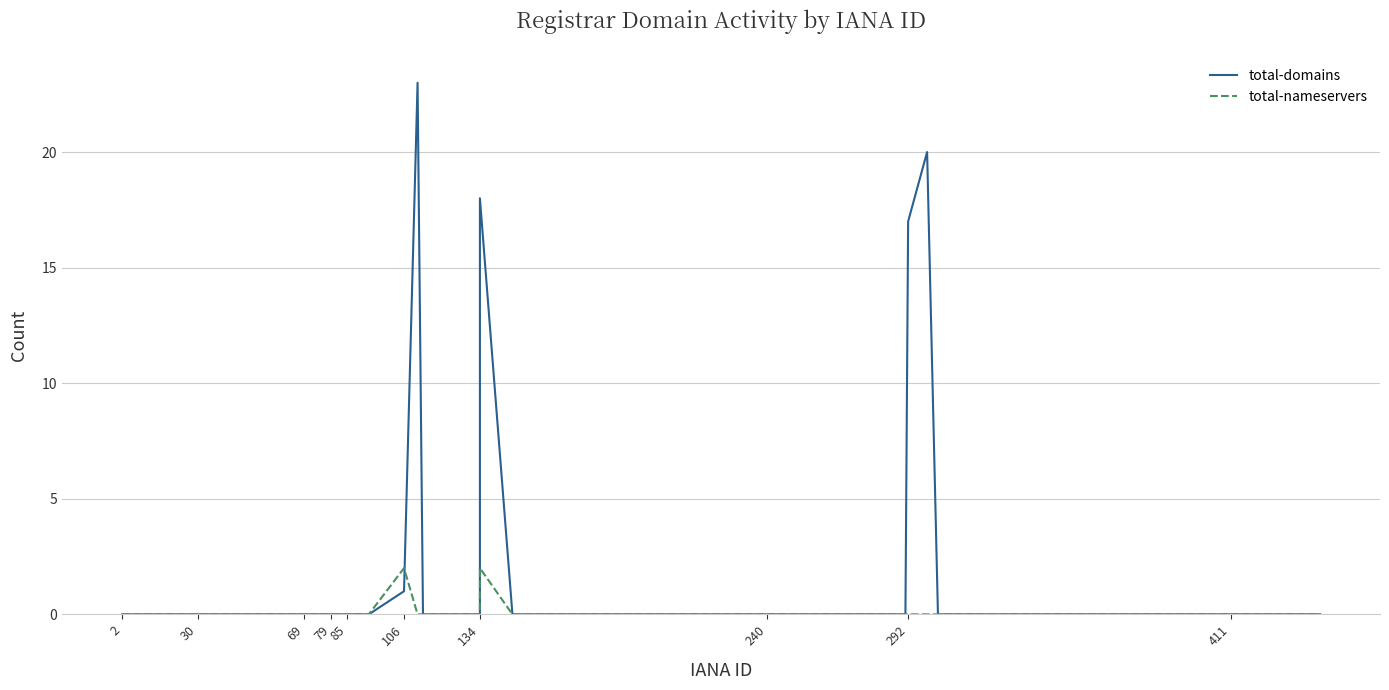

Is it true that total-domains equals 10 at 18?

False